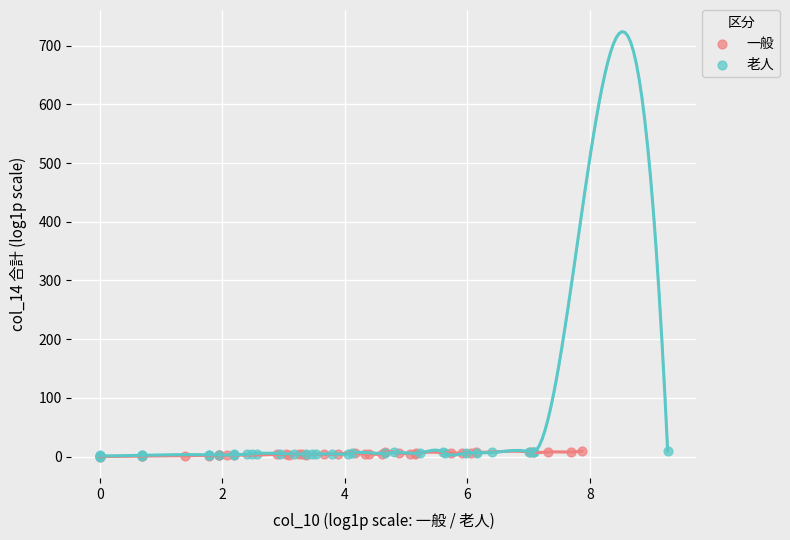

What are all the series names shown in the legend?

一般, 老人